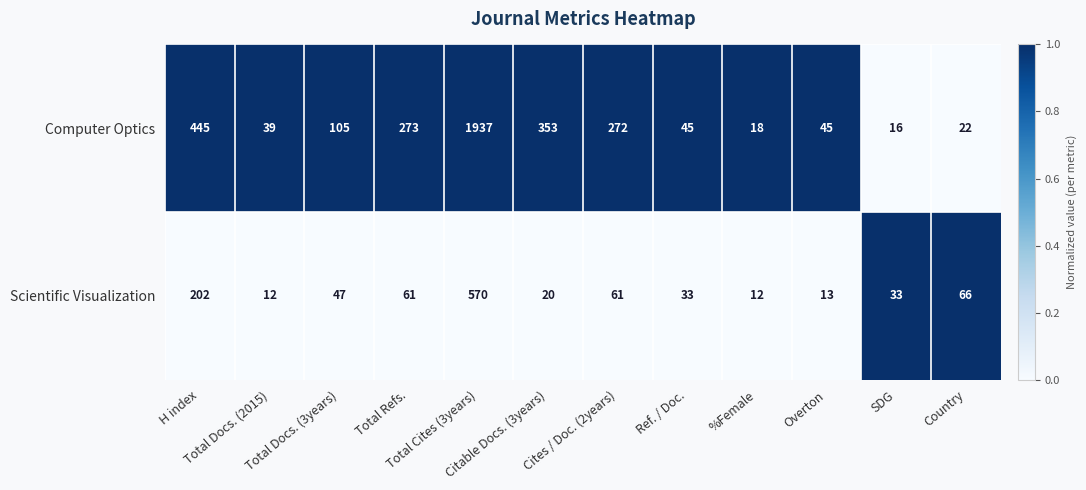

What is the maximum value shown in the chart?

1937